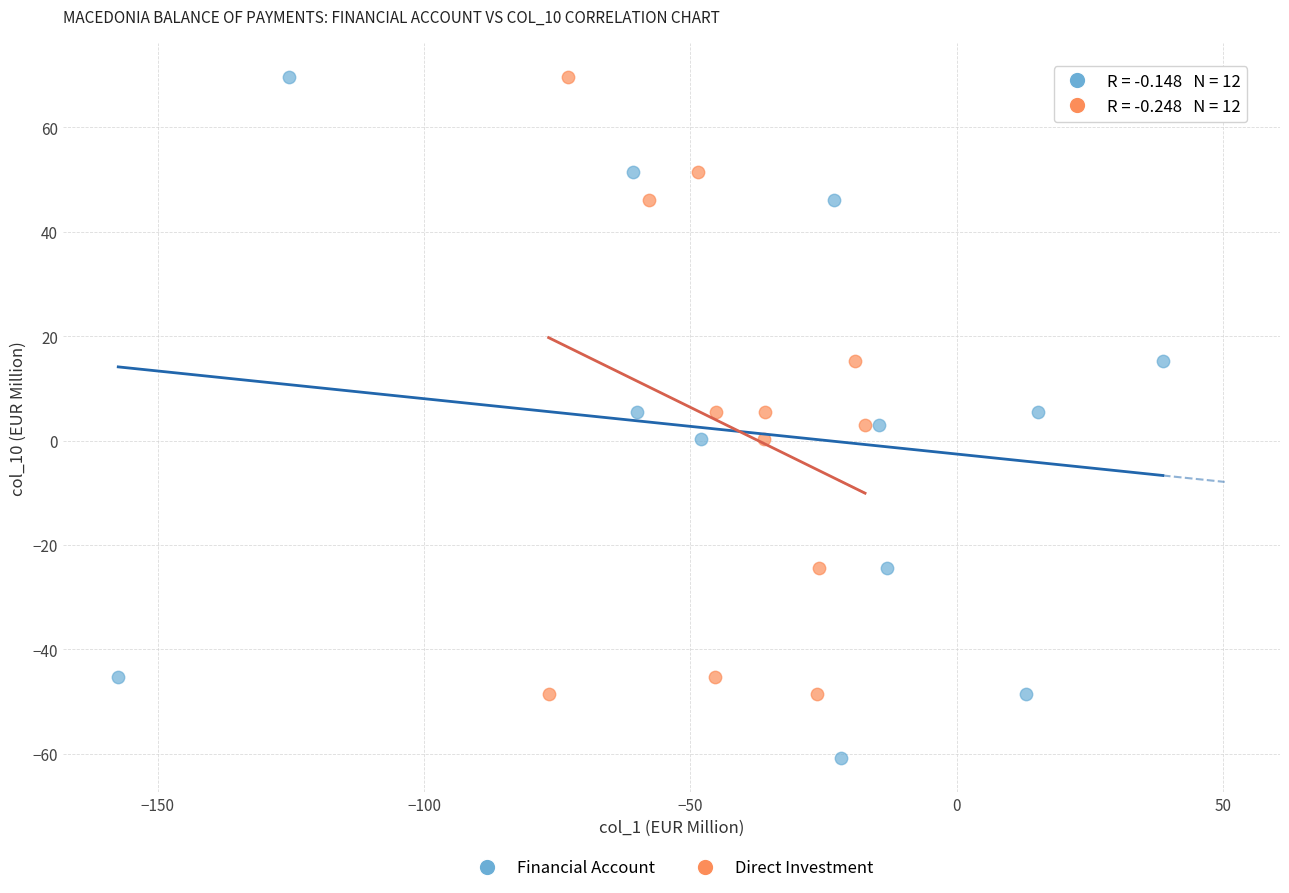

Which series has the widest spread of Y values?

Financial Account